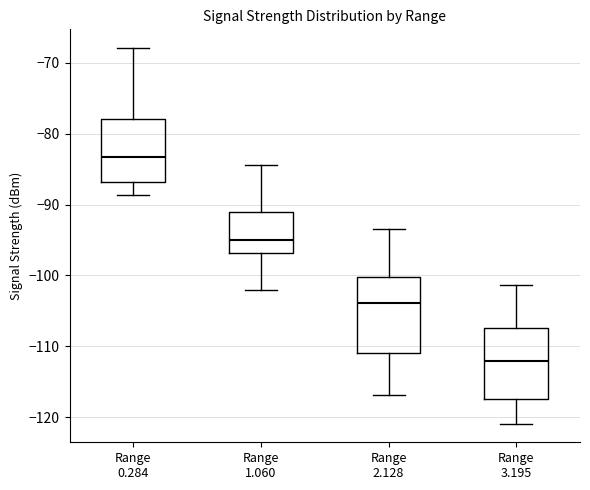

Reading left to right, transcribe this box plot: for each box, give where its median line is, the range the box spans, and where its two whiskers end, as read against the y-axis. The values are not printed on the chart, so give them approximately, as read against the axis.

Range 0.284: median -83, box -87 to -78, whiskers -89 to -68
Range 1.060: median -95, box -97 to -91, whiskers -102 to -84
Range 2.128: median -104, box -111 to -100, whiskers -117 to -93
Range 3.195: median -112, box -117 to -107, whiskers -121 to -101